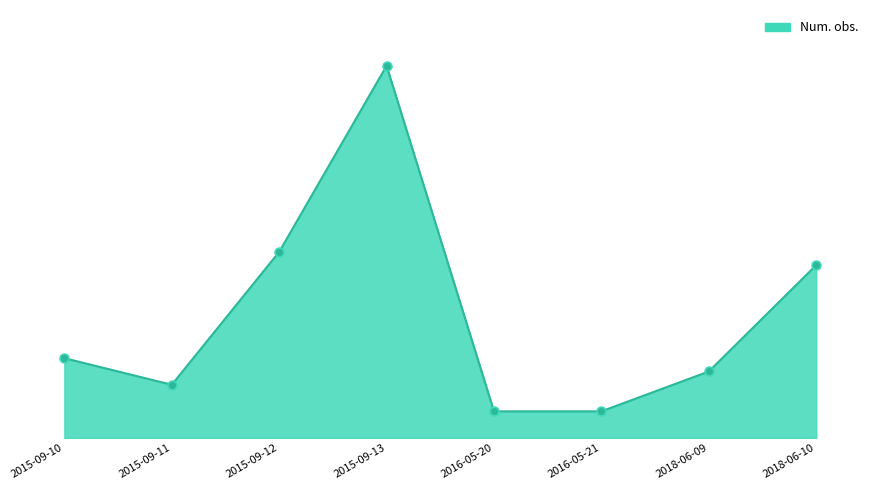

Is this an area chart (filled region under the line)?

Yes